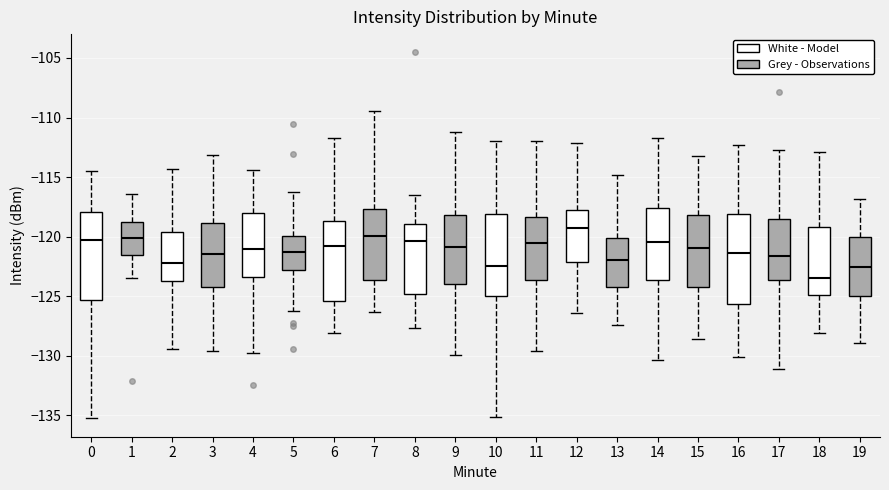

Reading left to right, transcribe this box plot: for each box, give where its median line is, the range the box spans, and where its two whiskers end, as read against the y-axis. The values are not printed on the chart, so give them approximately, as read against the axis.

0: median -120.5, box -125.5 to -118.0, whiskers -135.5 to -114.5
1: median -120.0, box -121.5 to -119.0, whiskers -123.5 to -116.5
2: median -122.0, box -123.5 to -119.5, whiskers -129.5 to -114.5
3: median -121.5, box -124.0 to -119.0, whiskers -129.5 to -113.0
4: median -121.0, box -123.5 to -118.0, whiskers -130.0 to -114.5
5: median -121.5, box -123.0 to -120.0, whiskers -126.0 to -116.0
6: median -121.0, box -125.5 to -118.5, whiskers -128.0 to -111.5
7: median -120.0, box -123.5 to -117.5, whiskers -126.5 to -109.5
8: median -120.5, box -125.0 to -119.0, whiskers -127.5 to -116.5
9: median -121.0, box -124.0 to -118.0, whiskers -130.0 to -111.0
10: median -122.5, box -125.0 to -118.0, whiskers -135.0 to -112.0
11: median -120.5, box -123.5 to -118.5, whiskers -129.5 to -112.0
12: median -119.5, box -122.0 to -118.0, whiskers -126.5 to -112.0
13: median -122.0, box -124.0 to -120.0, whiskers -127.5 to -115.0
14: median -120.5, box -123.5 to -117.5, whiskers -130.5 to -111.5
15: median -121.0, box -124.0 to -118.0, whiskers -128.5 to -113.5
16: median -121.5, box -125.5 to -118.0, whiskers -130.0 to -112.5
17: median -121.5, box -123.5 to -118.5, whiskers -131.0 to -112.5
18: median -123.5, box -125.0 to -119.0, whiskers -128.0 to -113.0
19: median -122.5, box -125.0 to -120.0, whiskers -129.0 to -117.0